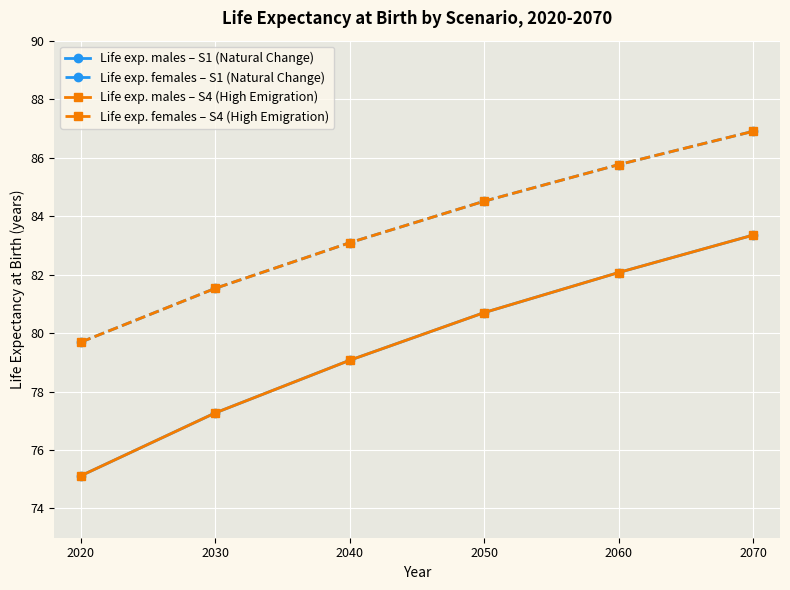

What is the average value of the Life exp. females – S4 (High Emigration) series?

83.6